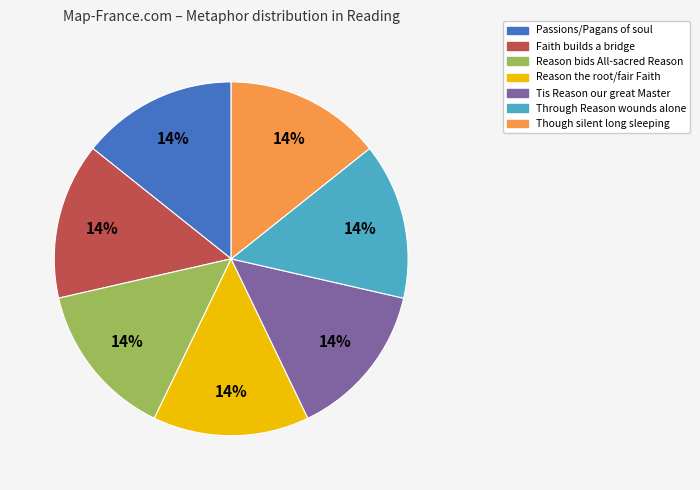

To the nearest percent, what is the combined percentage of Through Reason wounds alone and Reason the root/fair Faith?

29%